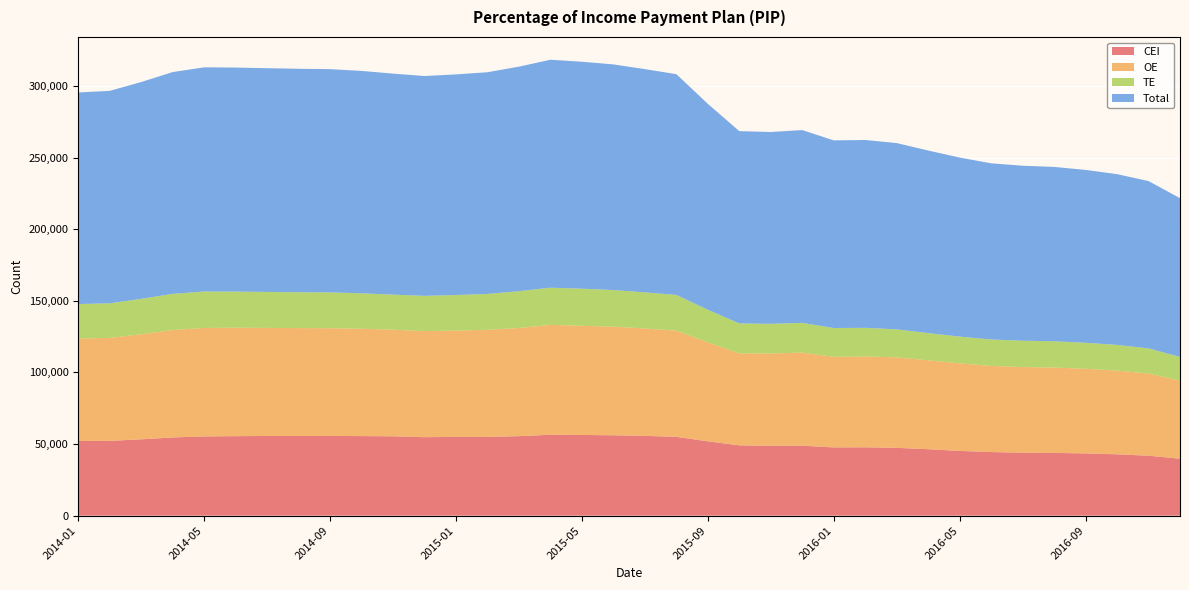

Reading left to right, extract all data points from this chart.

CEI: 52155	52195	53282	54587	55313	55482	55618	55617	55657	55537	55391	54768	54996	54999	55480	56500	56339	56099	55696	55024	51895	49073	48800	48827	47638	47724	47345	46374	45193	44402	43949	43784	43461	42830	41843	39763
OE: 71486	71888	73341	74965	75727	75725	75447	75317	75180	74916	74419	74064	74221	74735	75536	76665	76222	75812	74983	74109	69061	64211	64406	65028	63205	63415	63178	62085	61126	60121	59783	59617	59077	58436	57351	54478
TE: 24065	24180	24728	25273	25438	25191	25109	25034	25003	24770	24473	24611	24794	25032	25702	25958	25866	25586	25177	24958	22780	20921	20703	20721	20141	19977	19519	18979	18662	18456	18399	18324	18133	17933	17591	16577
Total: 147706	148263	151351	154825	156478	156398	156174	155968	155840	155223	154283	153443	154011	154766	156718	159123	158427	157497	155856	154091	143736	134205	133909	134576	130984	131116	130042	127438	124981	122979	122131	121725	120671	119199	116785	110818